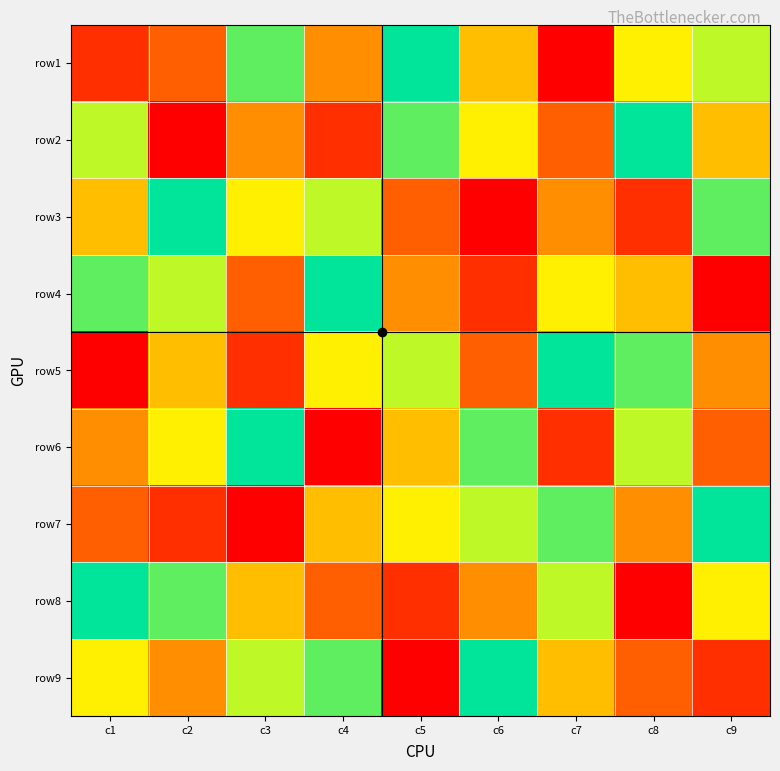

Which category has the lowest value across all series?

c7